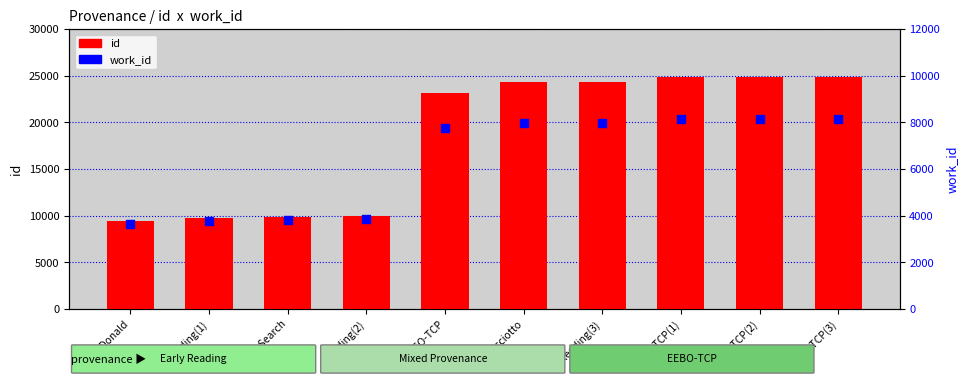

Is the value of id at Reading(1) greater than the value of work_id at Reading(3)?

Yes